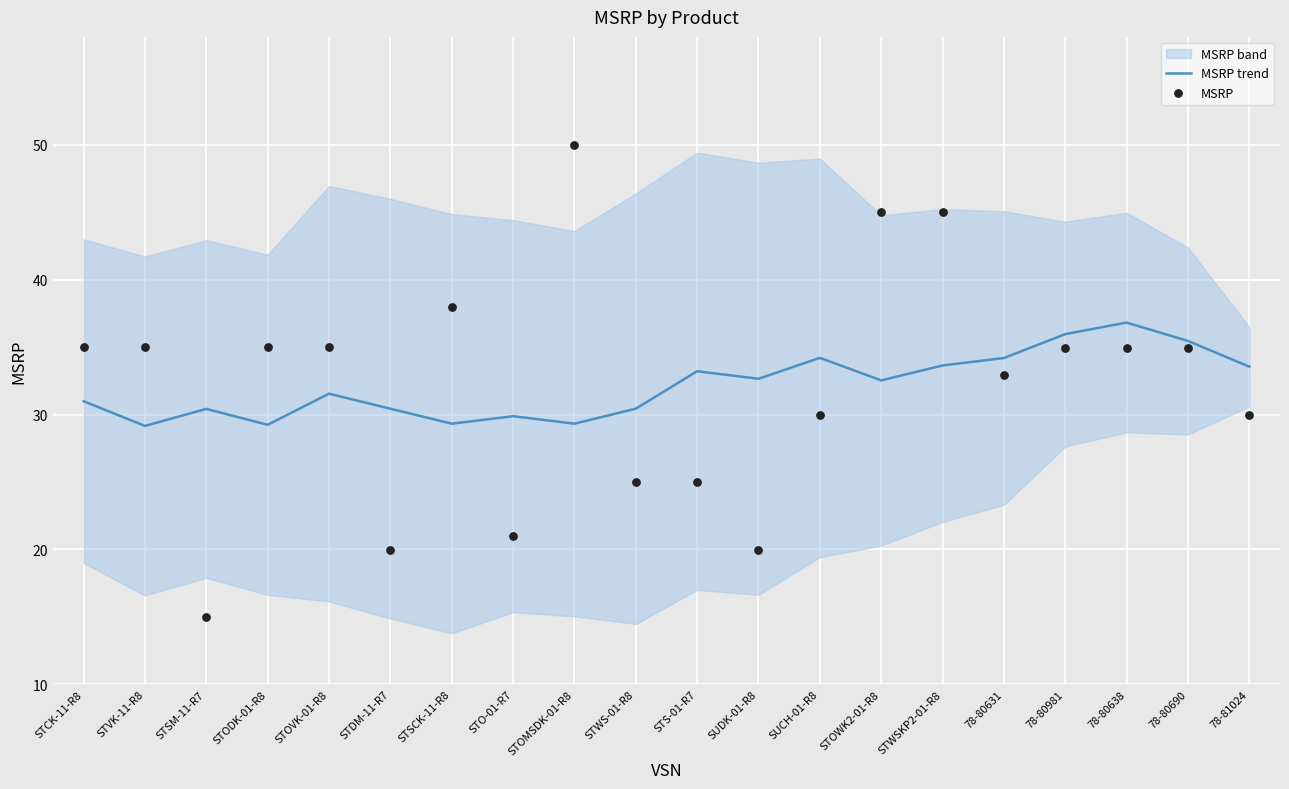

Which series contains the highest Y value?

MSRP